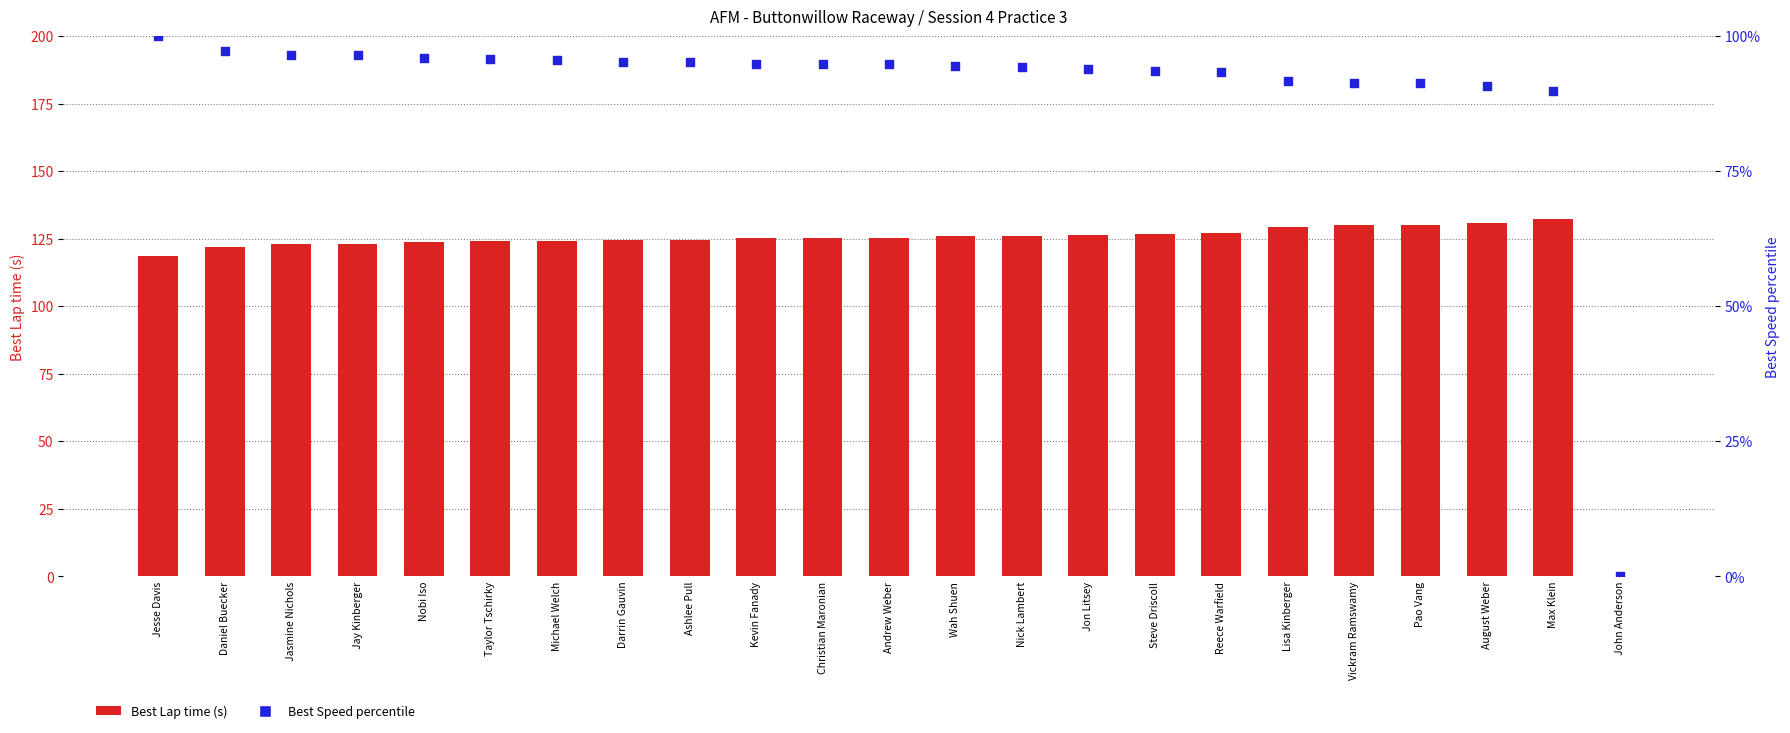

Which series has the largest total across all categories?

Best Lap time